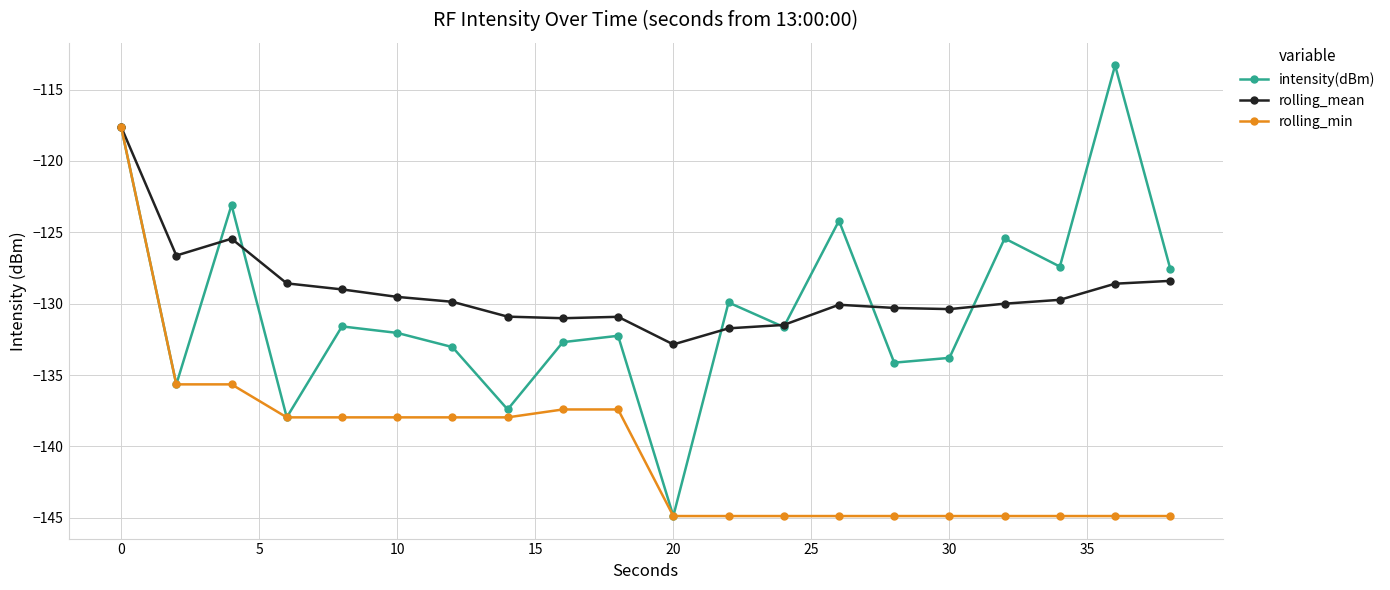

Which series has the largest total across all categories?

rolling_mean